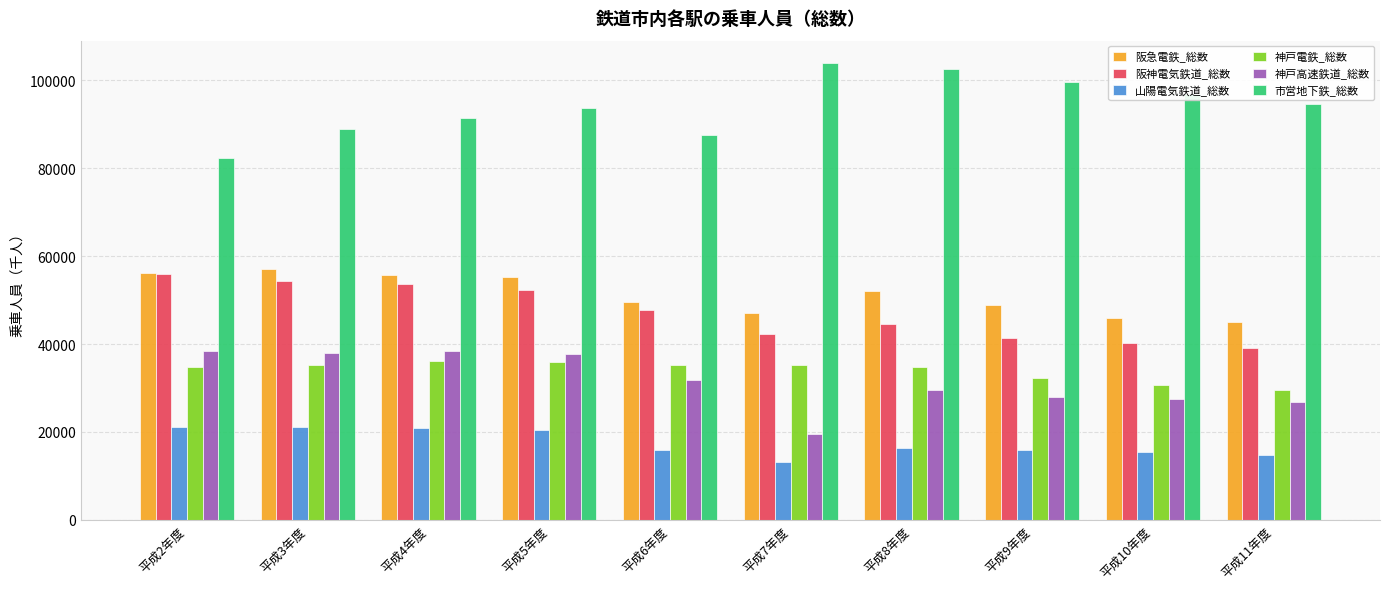

At which label does 阪急電鉄_総数 reach its peak?

平成3年度